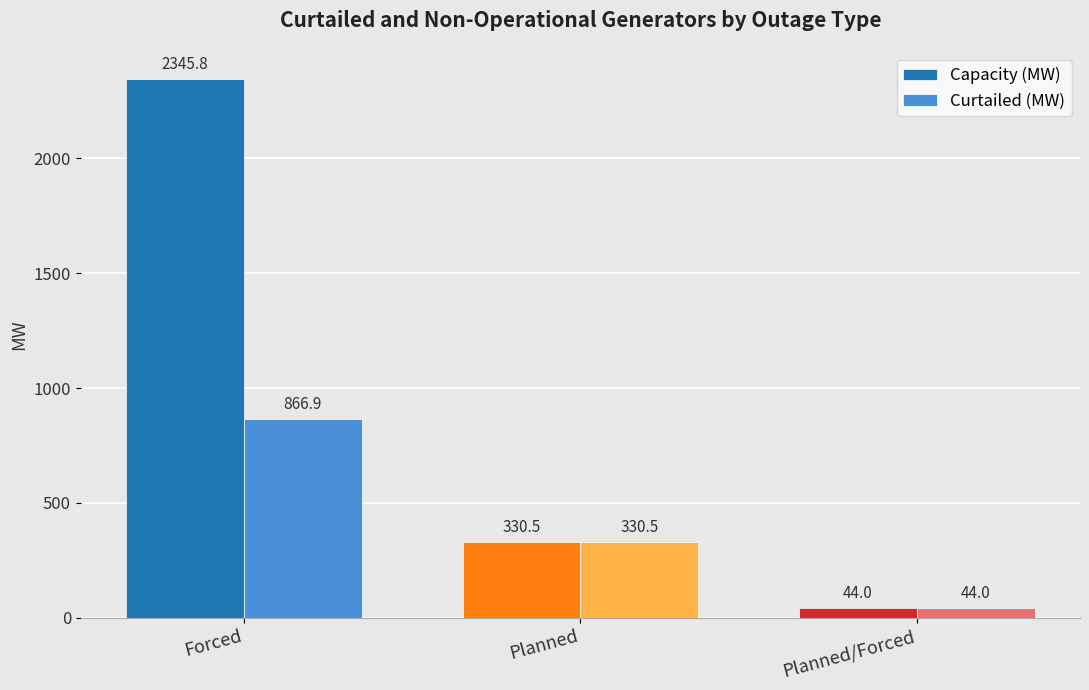

Reading left to right, transcribe all the data shown in this chart.

Capacity (MW): 2345.8	330.5	44.0
Curtailed (MW): 866.9	330.5	44.0